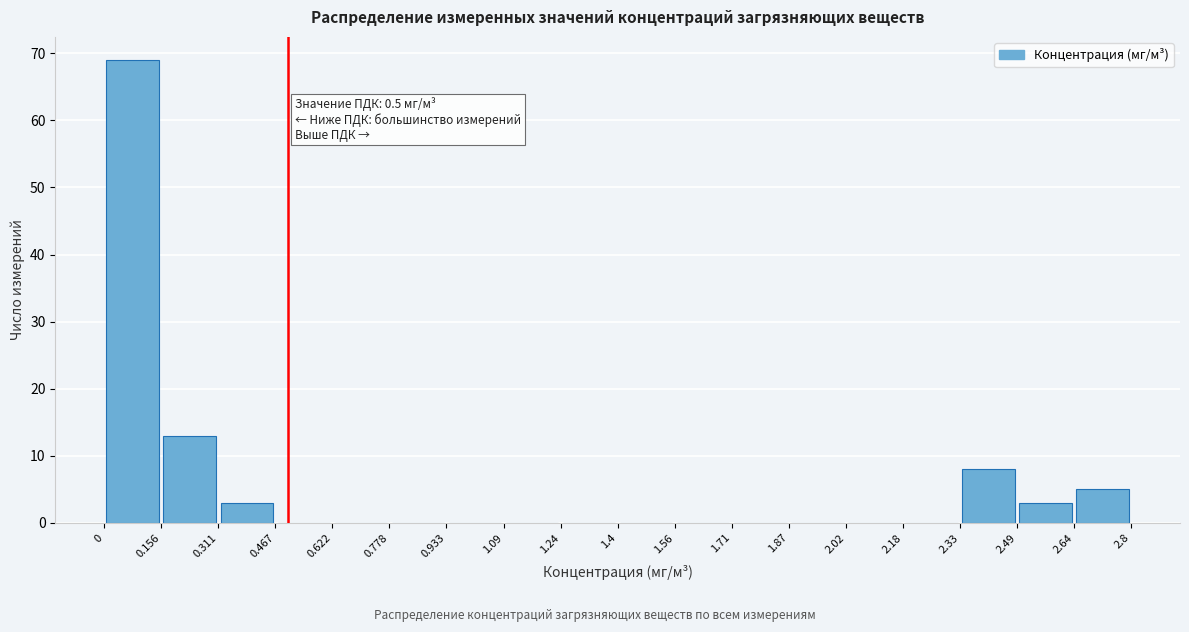

Over which range of the x-axis is the bar tallest?

0 to 0.156